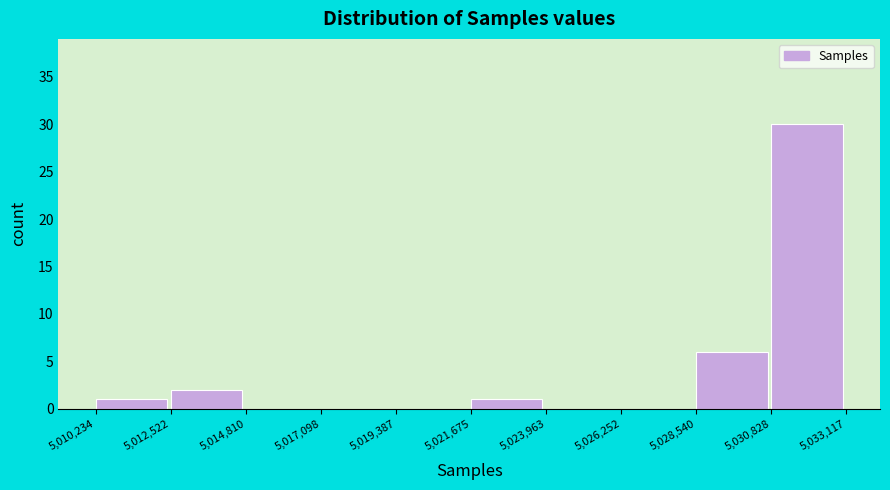

Reading left to right, list every bar in this chart as the range it spans on the x-axis followed by its height. The values are not printed on the chart, so give them approximately, as read against the axis.

5,010,234 to 5,012,522: 1
5,012,522 to 5,014,810: 2
5,014,810 to 5,017,098: 0
5,017,098 to 5,019,387: 0
5,019,387 to 5,021,675: 0
5,021,675 to 5,023,963: 1
5,023,963 to 5,026,252: 0
5,026,252 to 5,028,540: 0
5,028,540 to 5,030,828: 6
5,030,828 to 5,033,117: 30